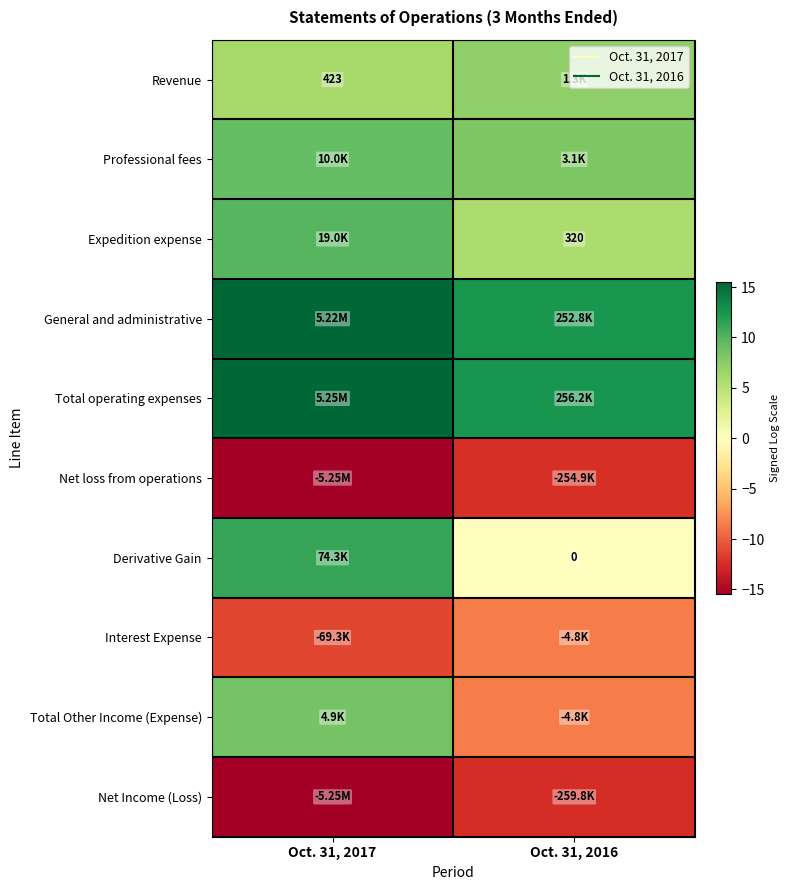

True or false: Net loss from operations has a value of -25.7 at Oct. 31, 2017.

False